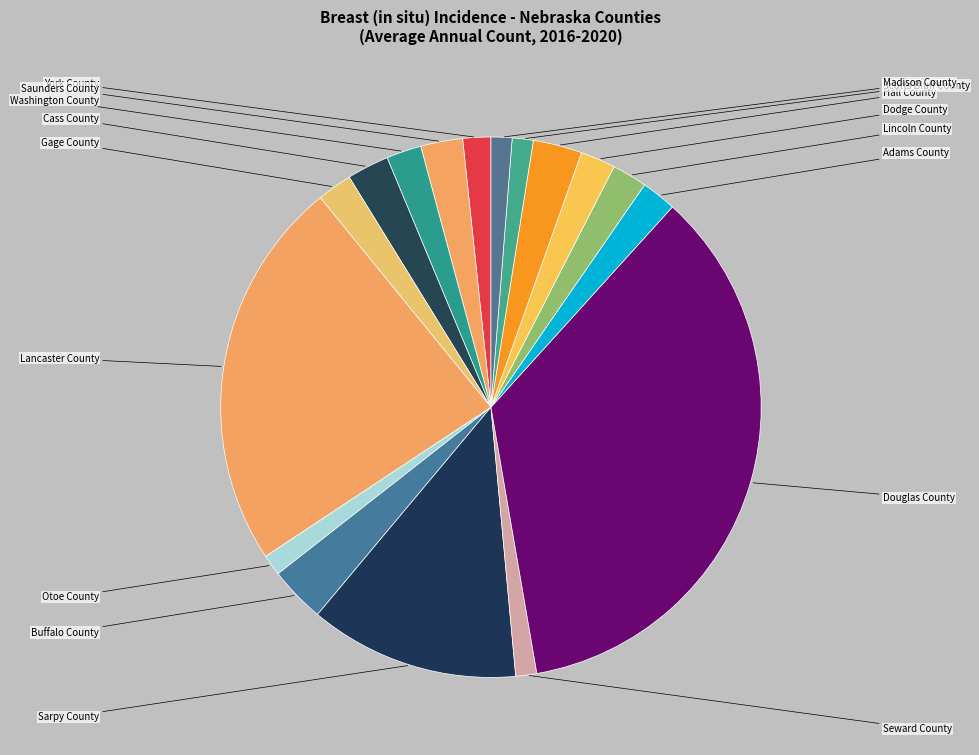

How many slices are in this pie chart?

17